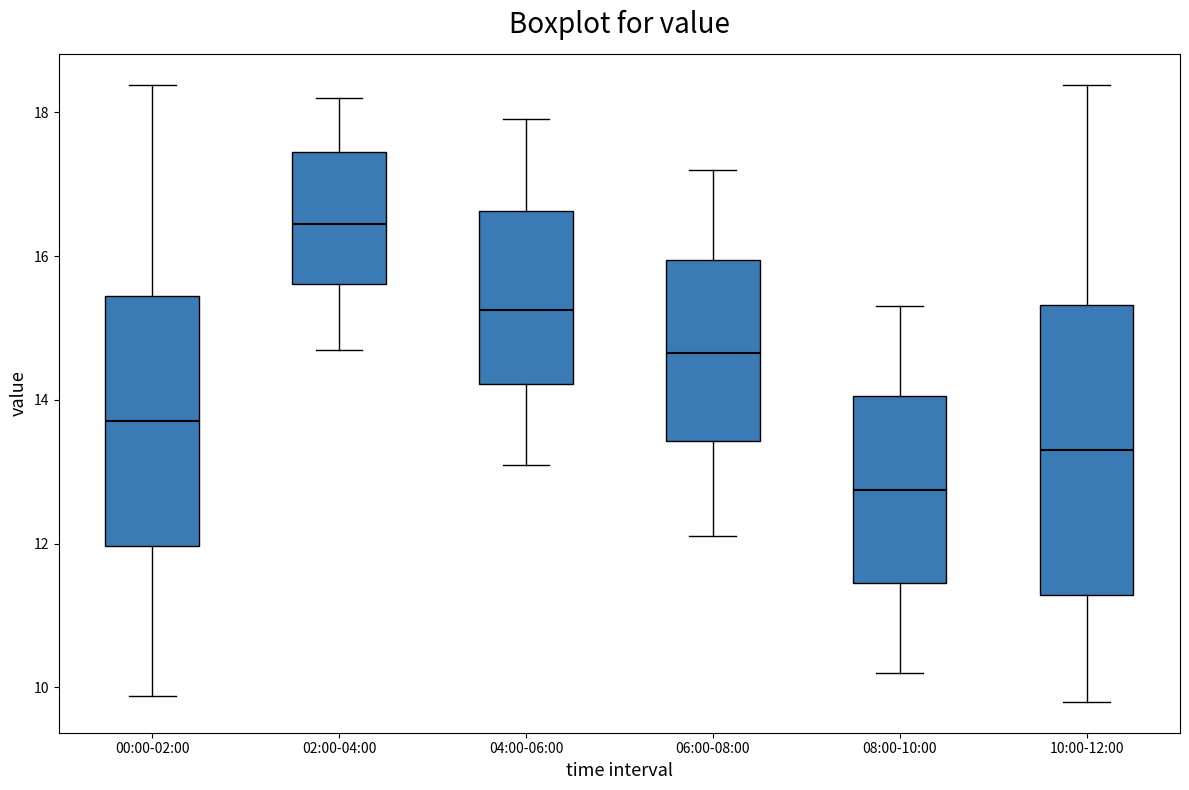

Where does the lower whisker of the box for 04:00-06:00 end on the y-axis? The values are not printed on the chart, so give them approximately, as read against the axis.

13.2